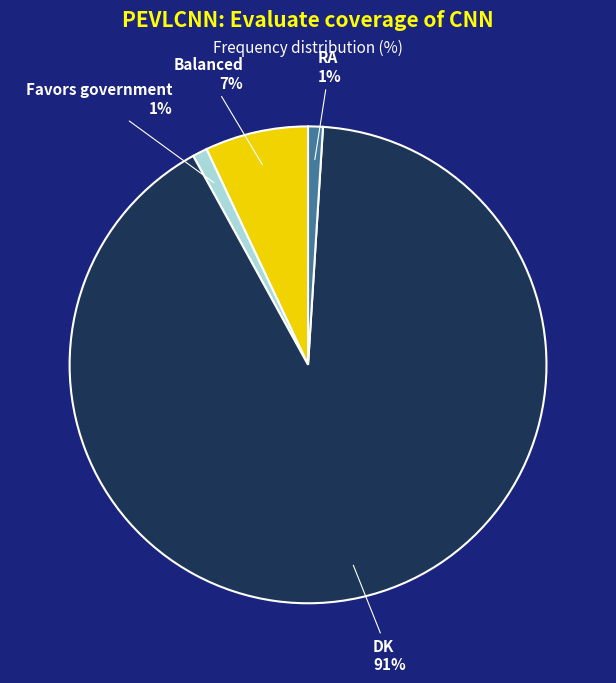

Count the number of slices in the pie.

4